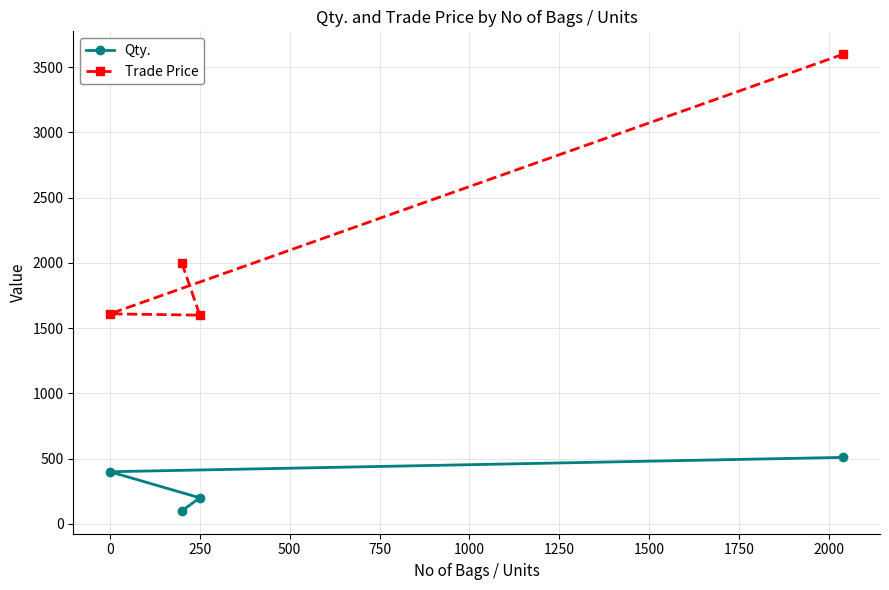

True or false: Qty. and Trade Price intersect in this chart.

False